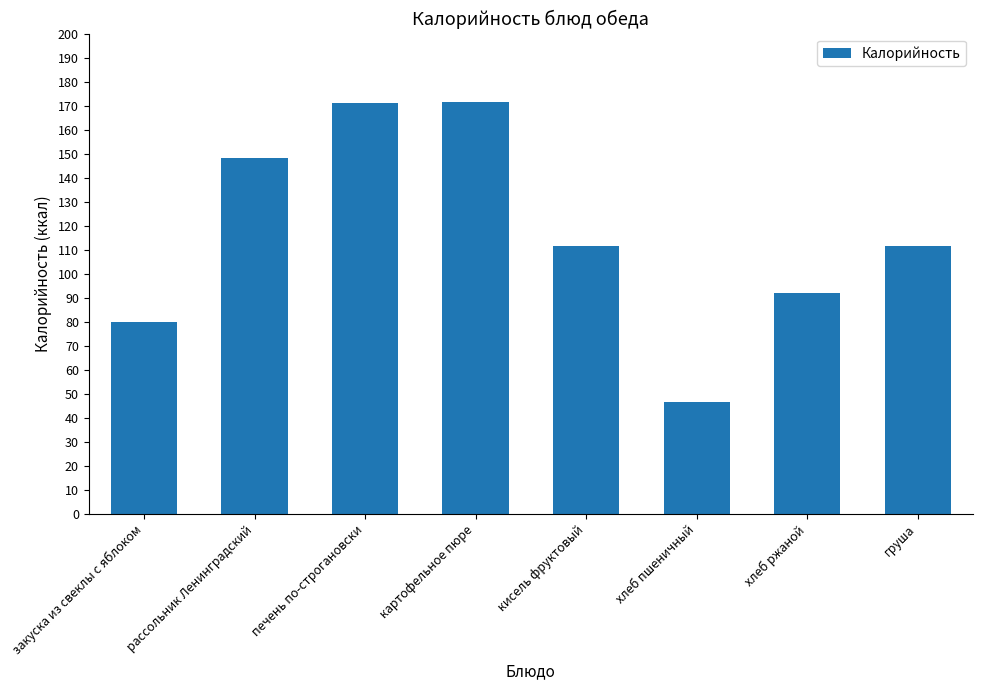

What is the approximate value at хлеб пшеничный?

46.8